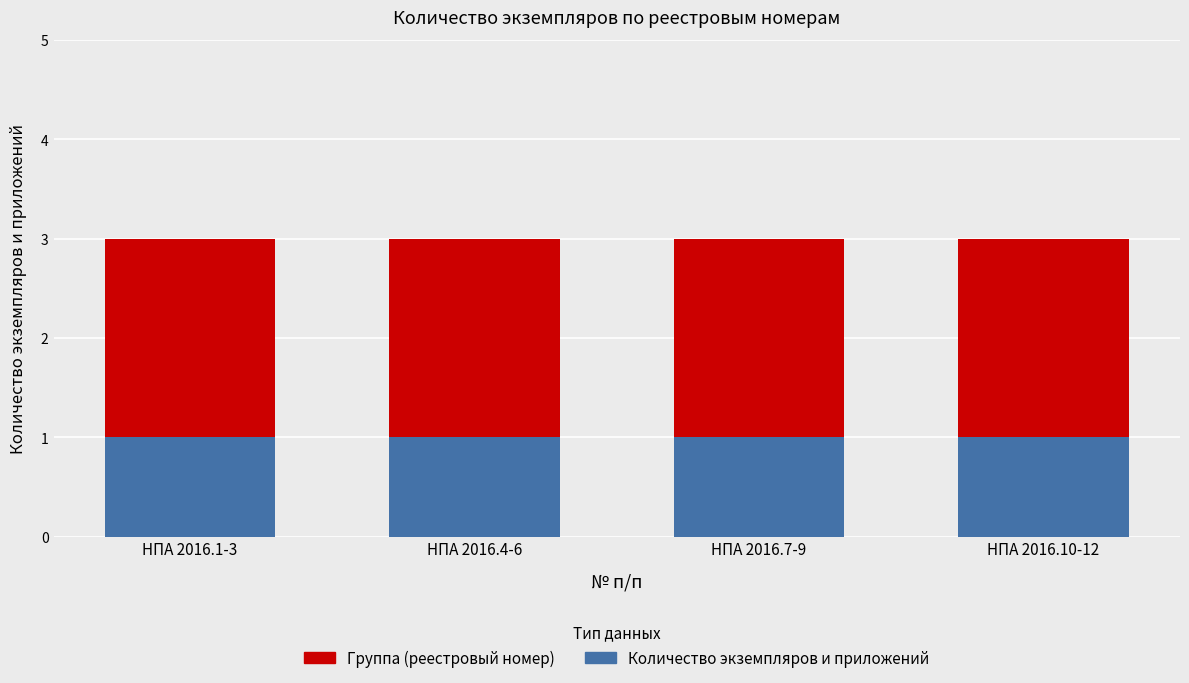

What is the total value across all series at НПА 2016.4-6?

3